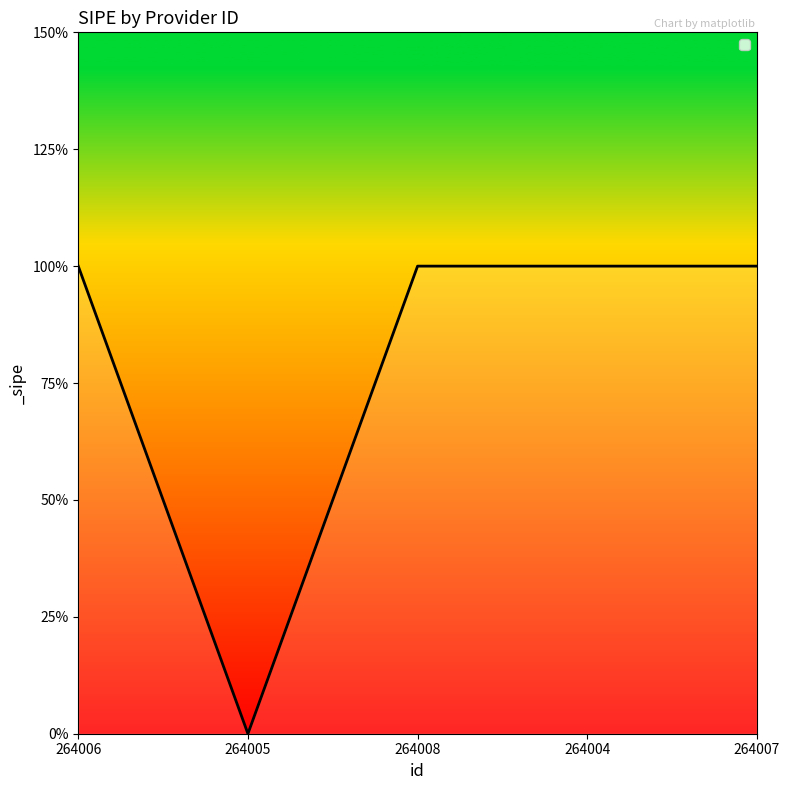

How many interior local valleys (lower than both neighbors) does the data have?

1